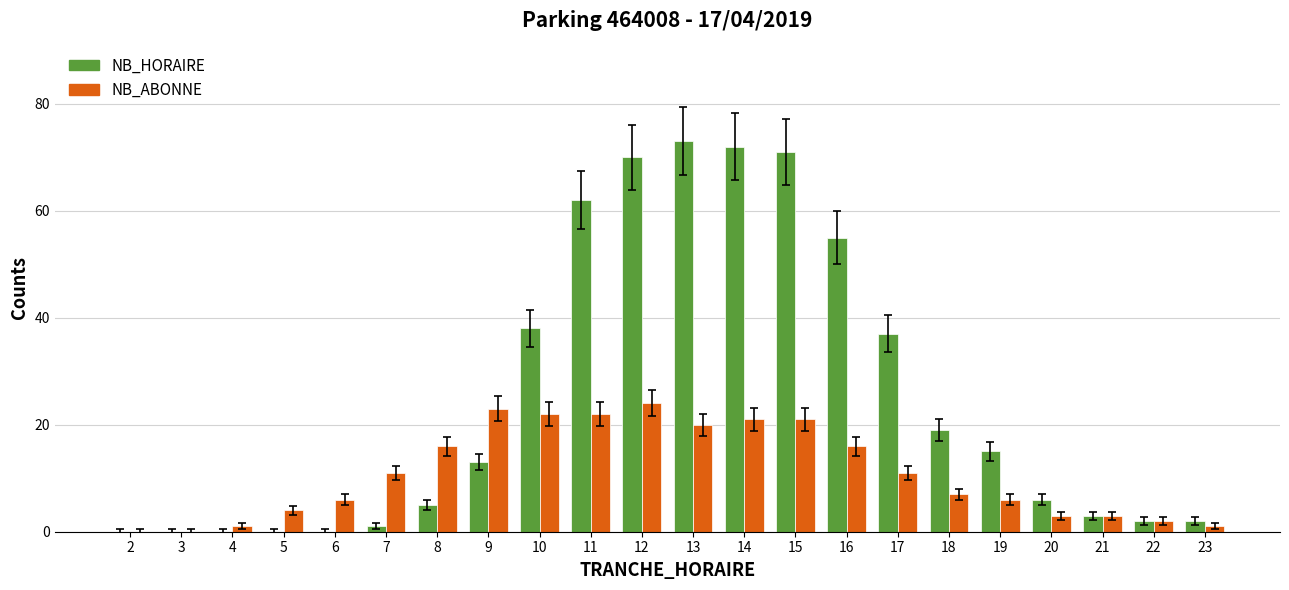

What is the maximum value for NB_HORAIRE?

73